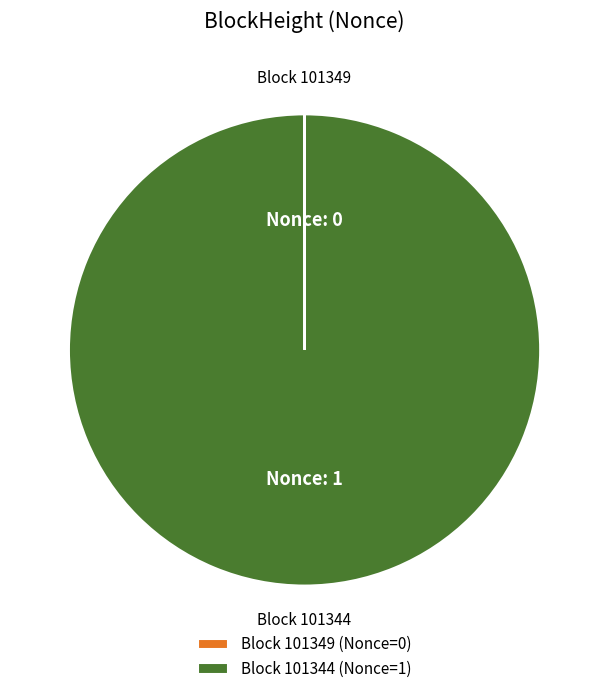

Which slice is the largest?

Block 101344 (Nonce=1)